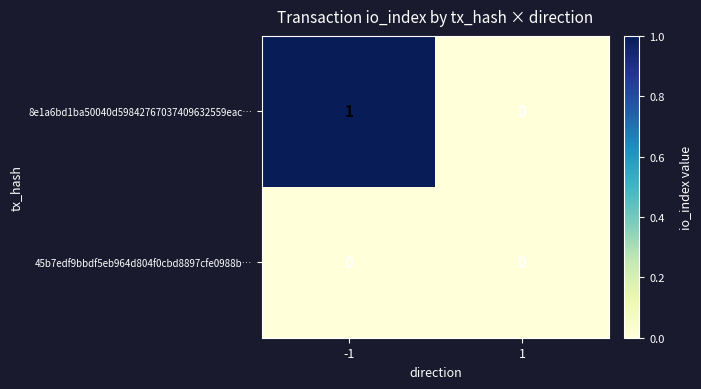

How many series are shown in this chart?

2